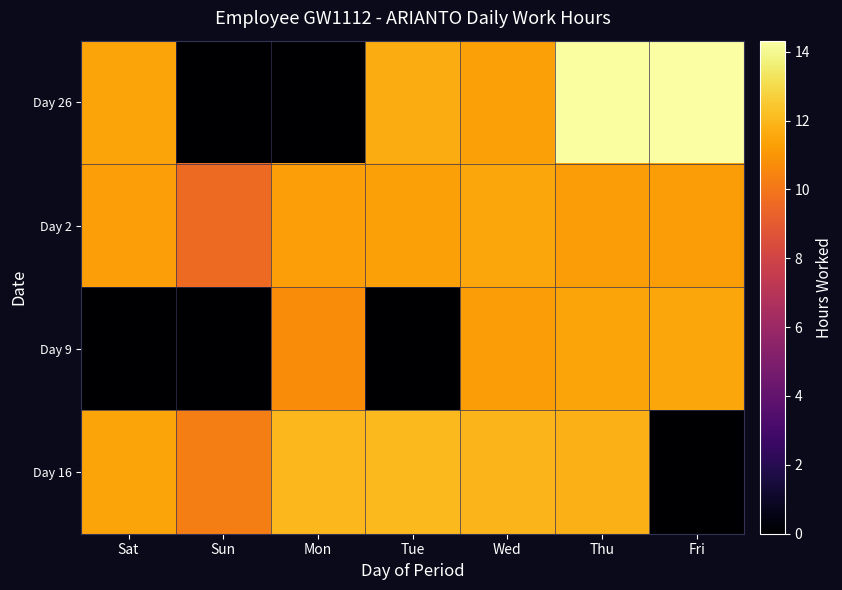

At which category does the chart reach its peak across all series?

Fri